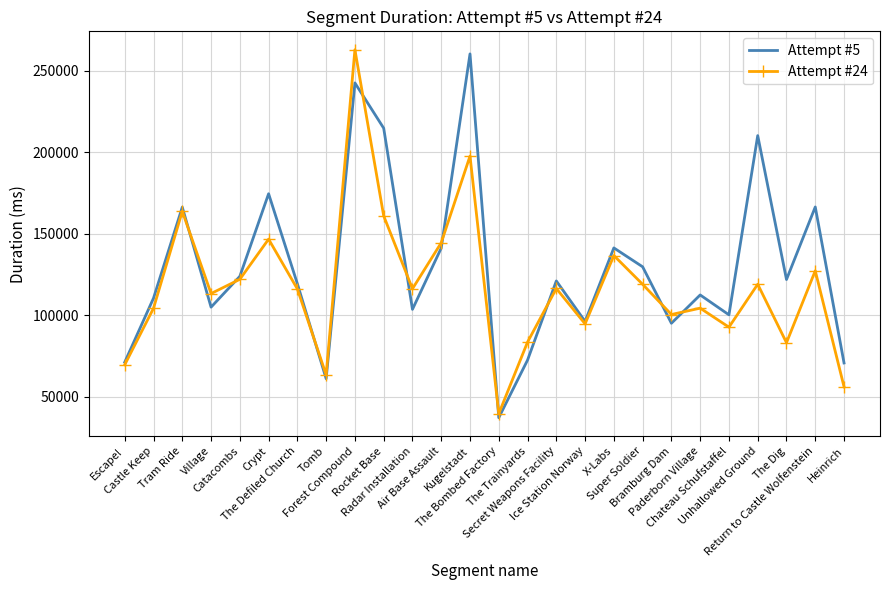

Is it true that Attempt #24 equals 175439 at Castle Keep?

False